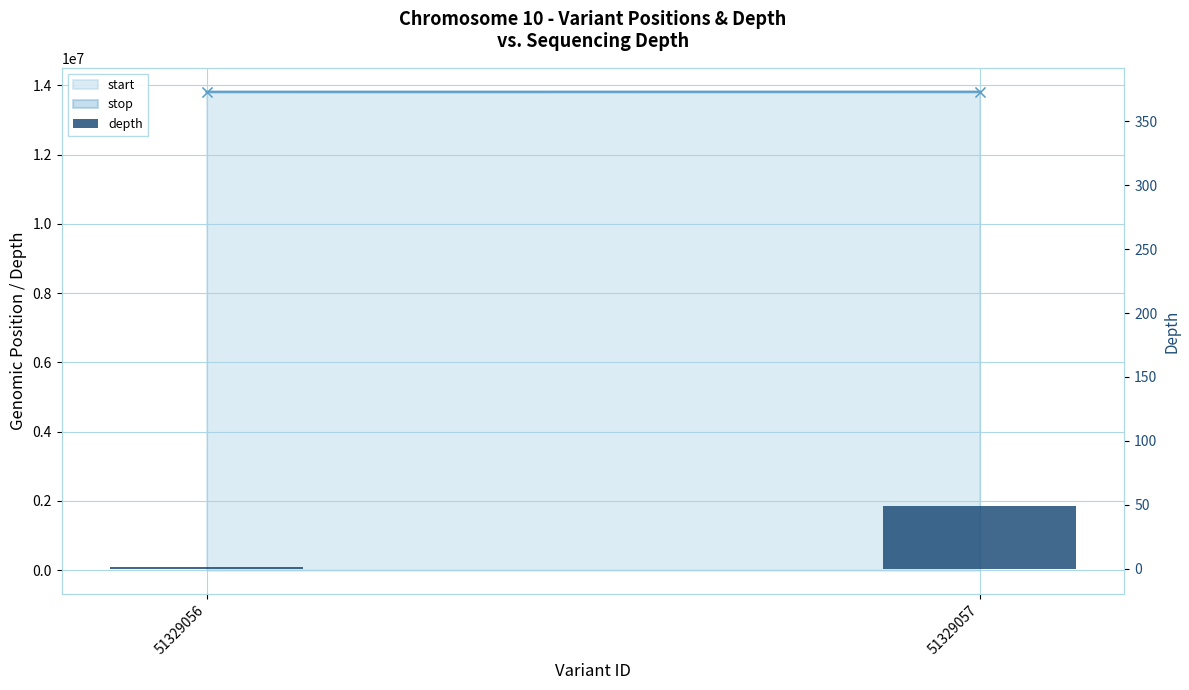

Reading left to right, list all the values displayed in this chart.

51329056=1	51329057=49